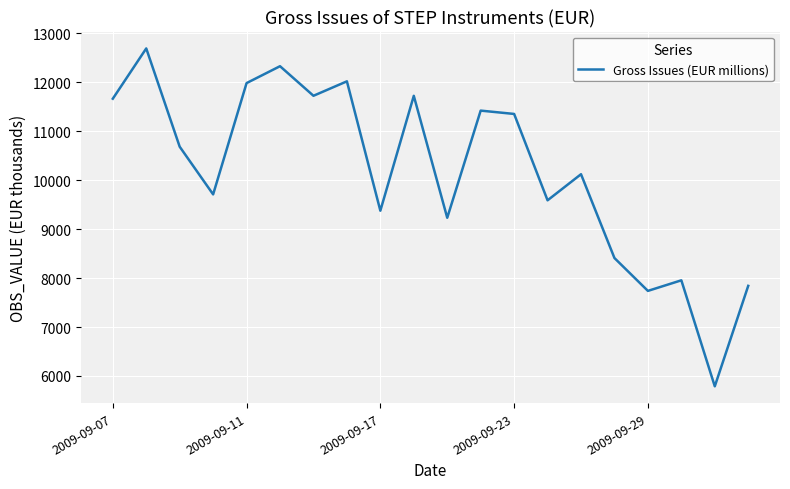

What is the greatest value displayed?

12690